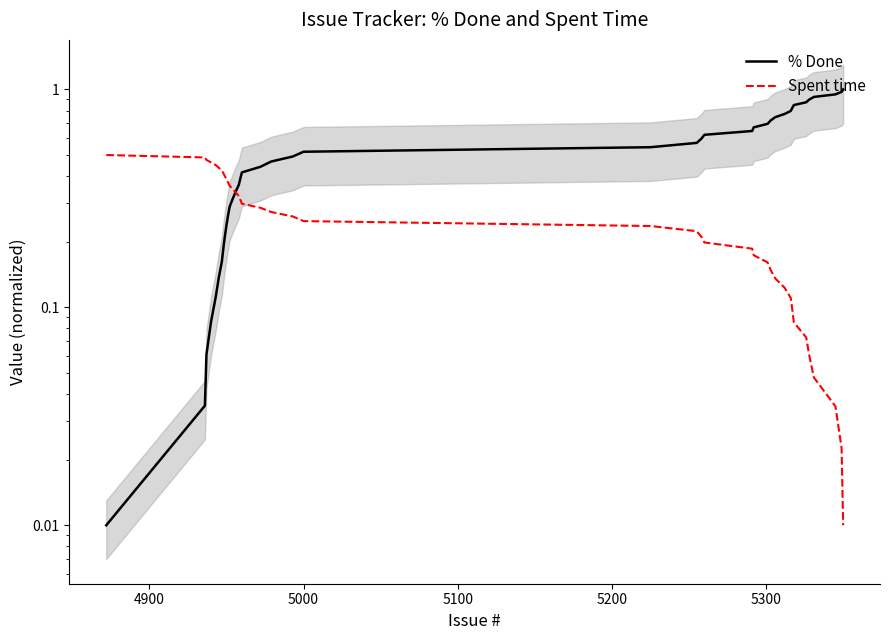

What is the difference between the maximum and minimum values in the Spent time series?

0.5